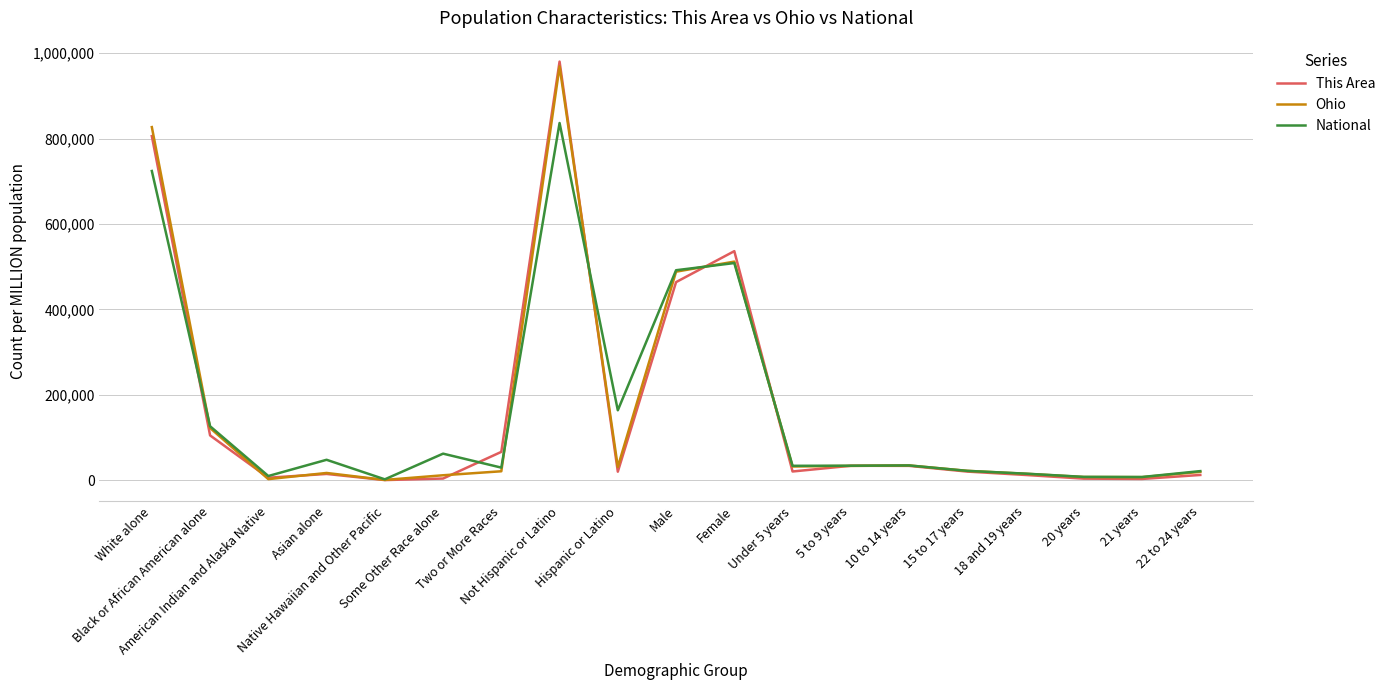

What is the greatest value displayed?

980368.7